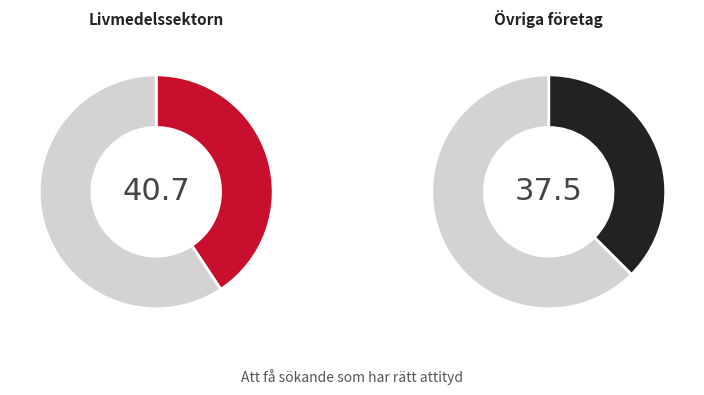

To the nearest percent, what is the average slice percentage?

50%